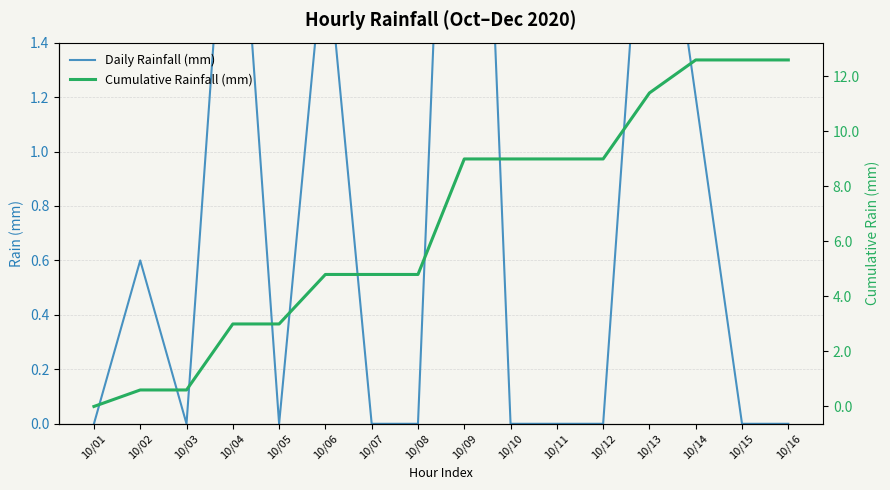

What is the difference between the second highest and minimum values in the Cumulative Rainfall (mm) series?

12.6